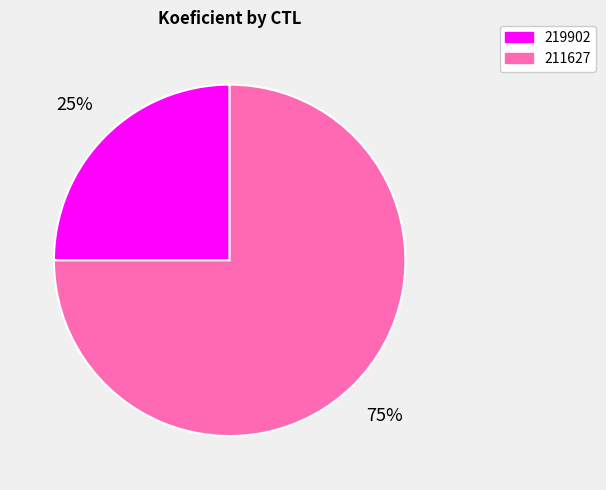

Which has a higher value, 219902 or 211627?

211627